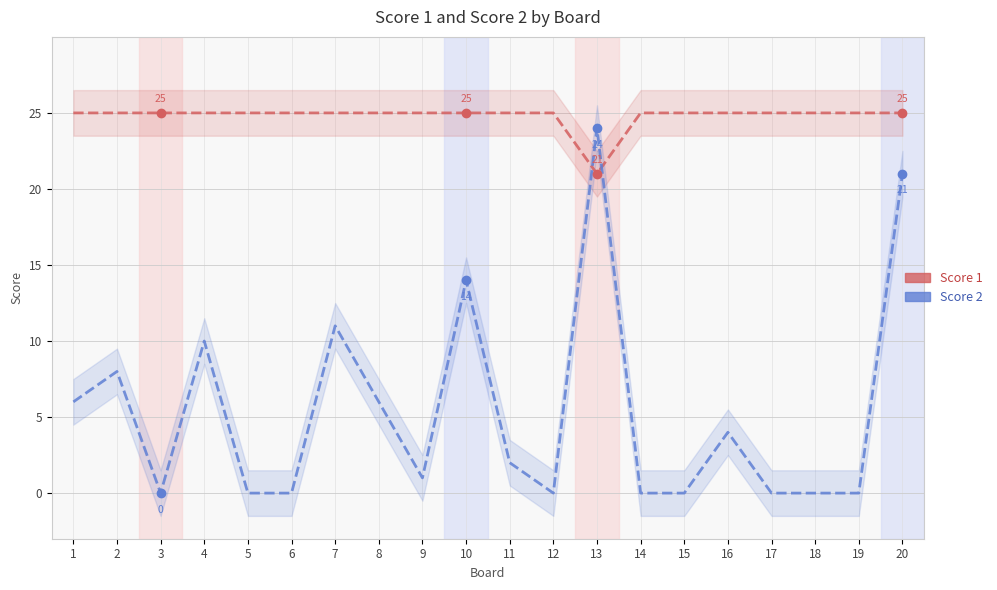

True or false: Score 1 and Score 2 intersect in this chart.

True